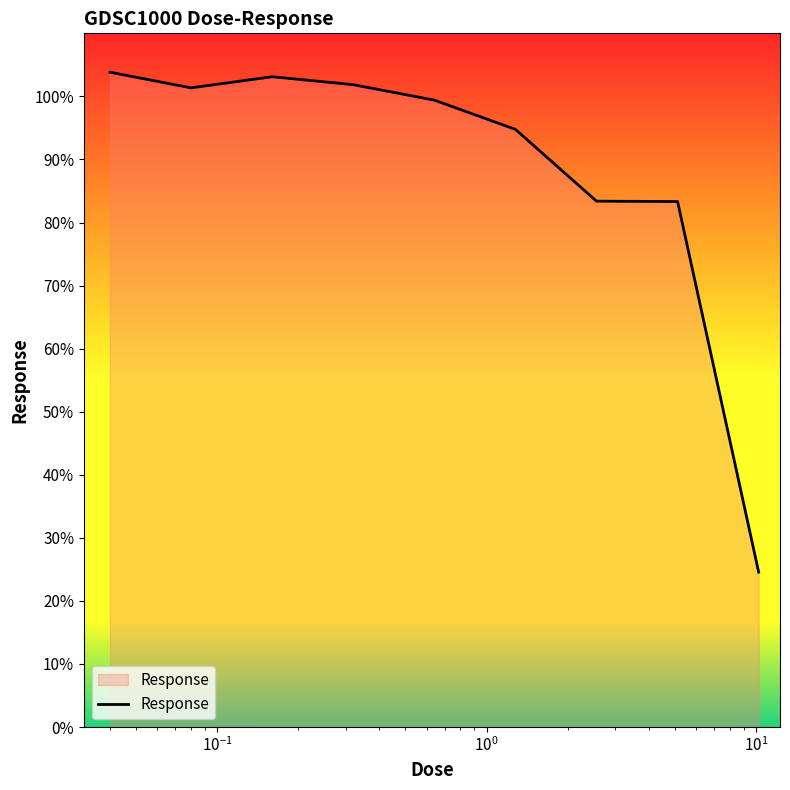

What is the average value?

88.4